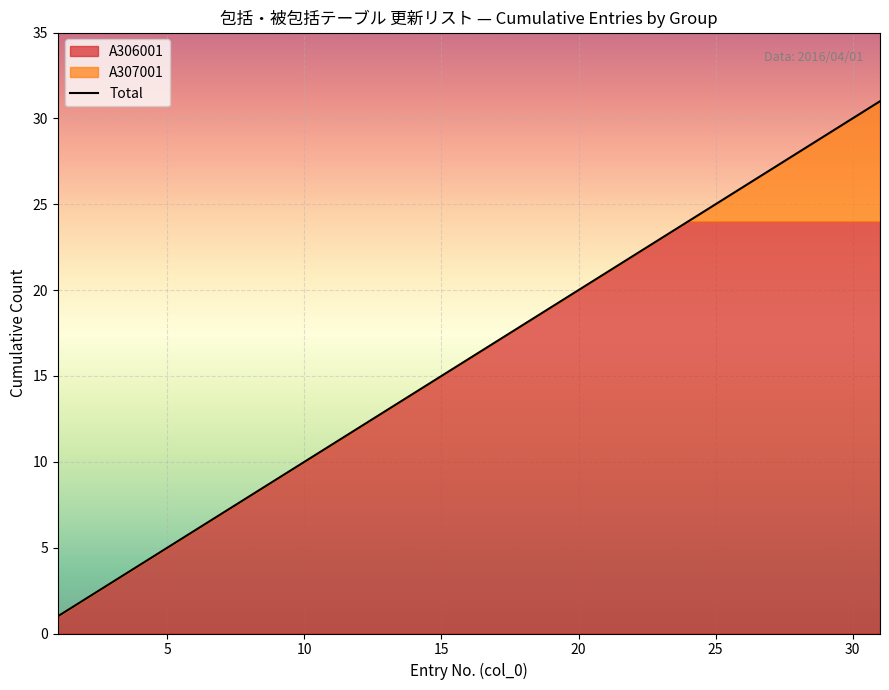

What is the value of the 13th point from the left?

13